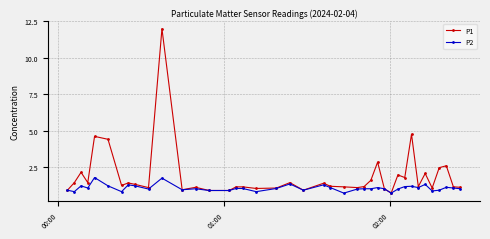

True or false: P2 has more than 2 points higher than both neighbors.

True